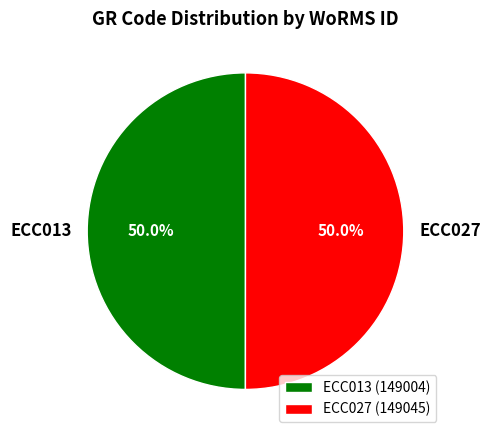

How many segments does this pie chart have?

2